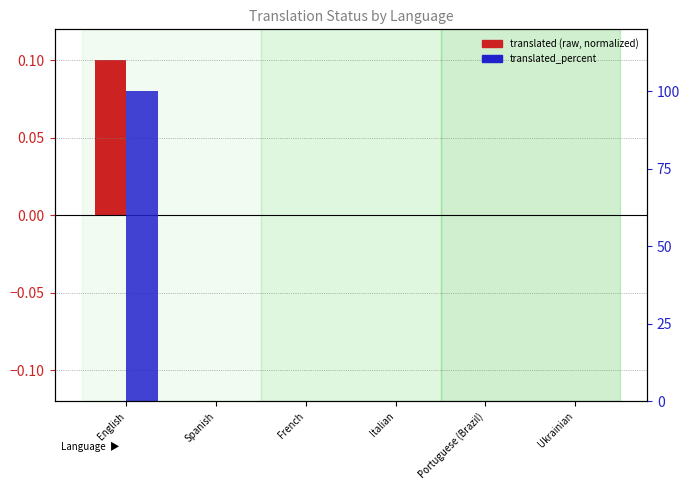

List the series in order of their peak value, highest first.

translated_percent, translated (normalized)